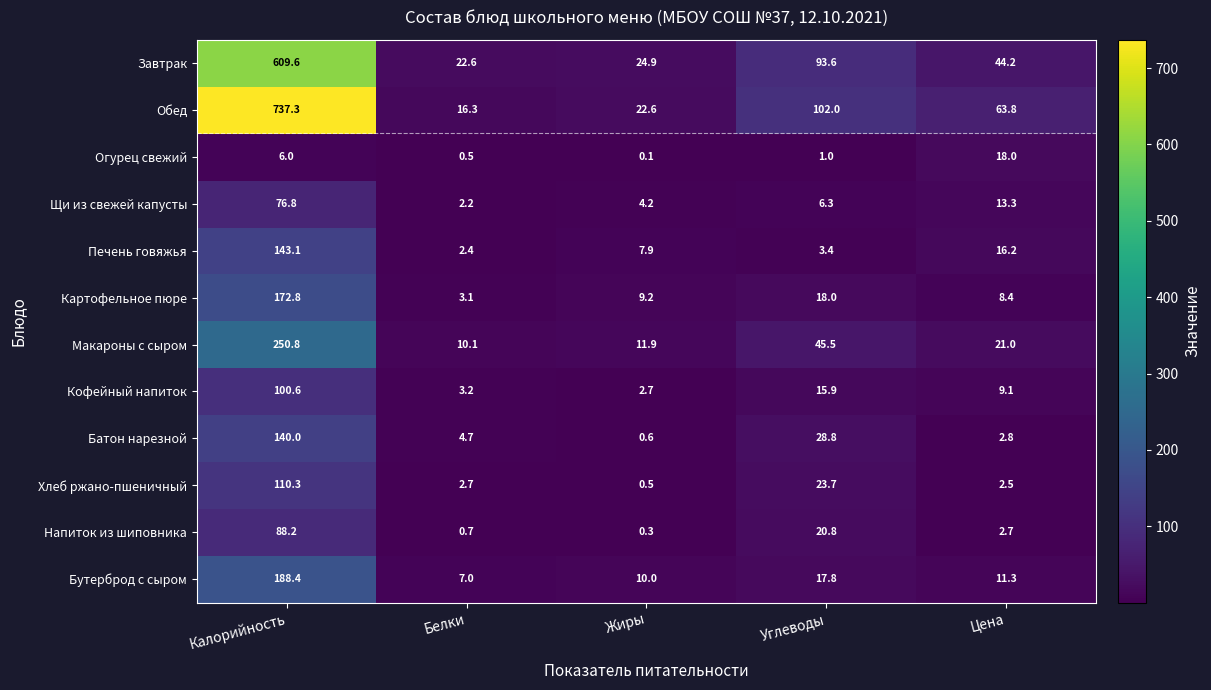

What is the maximum value shown in the chart?

737.3